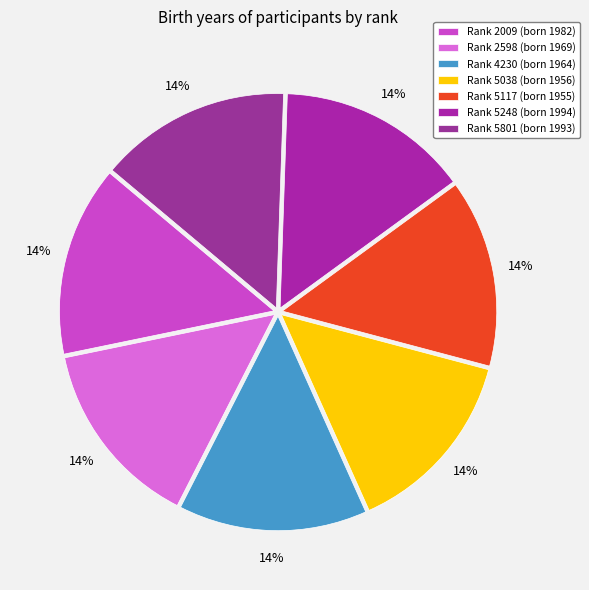

Count the number of slices in the pie.

7